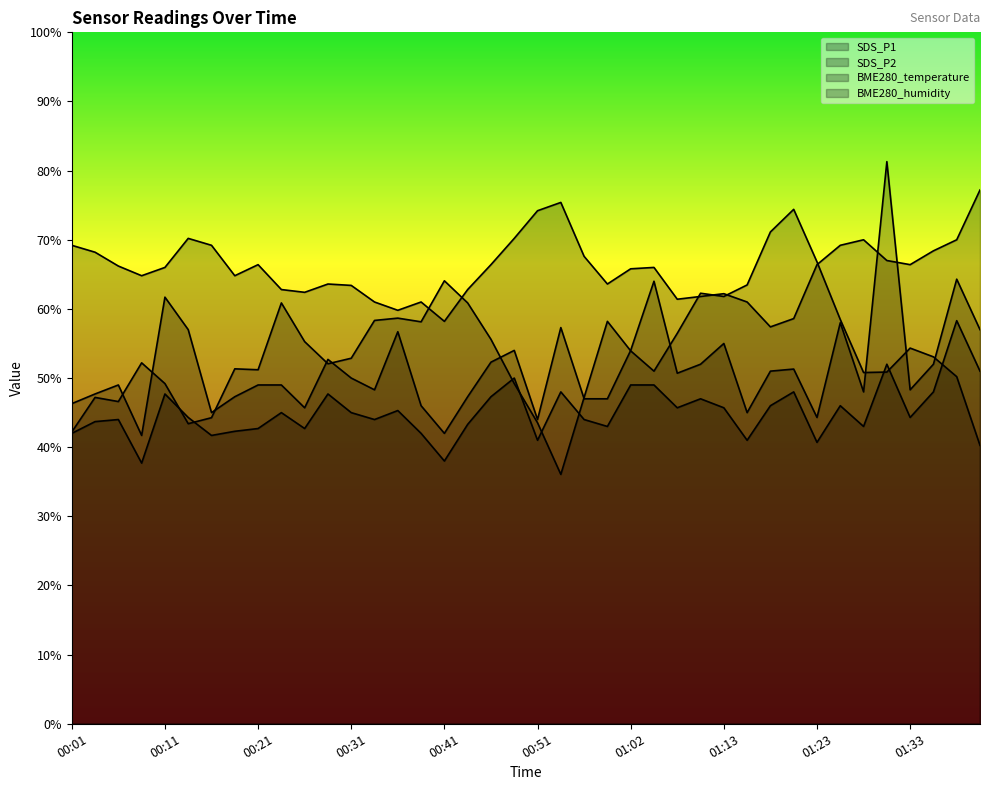

Reading right to left, what are all the values shown in this chart?

SDS_P1: 01:43=57.0	01:38=64.3	01:35=52.0	01:33=48.3	01:30=81.3	01:28=48.0	01:25=58.0	01:23=44.3	01:20=51.3	01:17=51.0	01:15=45.0	01:13=55.0	01:10=52.0	01:07=50.7	01:05=64.0	01:02=54.0	00:59=47.0	00:57=47.0	00:54=57.3	00:51=44.0	00:49=54.0	00:46=52.3	00:44=47.3	00:41=42.0	00:39=46.0	00:36=56.7	00:34=48.3	00:31=50.0	00:28=52.7	00:26=45.7	00:24=49.0	00:21=49.0	00:18=47.3	00:16=45.0	00:13=57.0	00:11=61.7	00:08=41.7	00:06=49.0	00:03=47.7	00:01=46.3
SDS_P2: 01:43=51.0	01:38=58.3	01:35=48.0	01:33=44.3	01:30=52.0	01:28=43.0	01:25=46.0	01:23=40.7	01:20=48.0	01:17=46.0	01:15=41.0	01:13=45.7	01:10=47.0	01:07=45.7	01:05=49.0	01:02=49.0	00:59=43.0	00:57=44.0	00:54=48.0	00:51=41.0	00:49=50.0	00:46=47.3	00:44=43.3	00:41=38.0	00:39=42.0	00:36=45.3	00:34=44.0	00:31=45.0	00:28=47.7	00:26=42.7	00:24=45.0	00:21=42.7	00:18=42.3	00:16=41.7	00:13=44.3	00:11=47.7	00:08=37.7	00:06=44.0	00:03=43.7	00:01=42.0
BME280_temperature: 01:43=77.2	01:38=70.0	01:35=68.4	01:33=66.4	01:30=67.0	01:28=70.0	01:25=69.2	01:23=66.4	01:20=58.6	01:17=57.4	01:15=61.0	01:13=62.2	01:10=61.8	01:07=61.4	01:05=66.0	01:02=65.8	00:59=63.6	00:57=67.6	00:54=75.4	00:51=74.2	00:49=70.2	00:46=66.4	00:44=62.8	00:41=58.2	00:39=61.0	00:36=59.8	00:34=61.0	00:31=63.4	00:28=63.6	00:26=62.4	00:24=62.8	00:21=66.4	00:18=64.8	00:16=69.2	00:13=70.2	00:11=66.0	00:08=64.8	00:06=66.2	00:03=68.2	00:01=69.2
BME280_humidity: 01:43=40.3	01:38=50.2	01:35=53.1	01:33=54.3	01:30=50.9	01:28=50.8	01:25=58.5	01:23=66.8	01:20=74.4	01:17=71.1	01:15=63.5	01:13=61.8	01:10=62.3	01:07=56.5	01:05=51.0	01:02=53.9	00:59=58.2	00:57=47.2	00:54=36.1	00:51=43.5	00:49=49.2	00:46=55.6	00:44=60.9	00:41=64.1	00:39=58.1	00:36=58.7	00:34=58.3	00:31=52.9	00:28=52.1	00:26=55.3	00:24=60.9	00:21=51.2	00:18=51.3	00:16=44.3	00:13=43.4	00:11=49.2	00:08=52.2	00:06=46.6	00:03=47.2	00:01=42.2